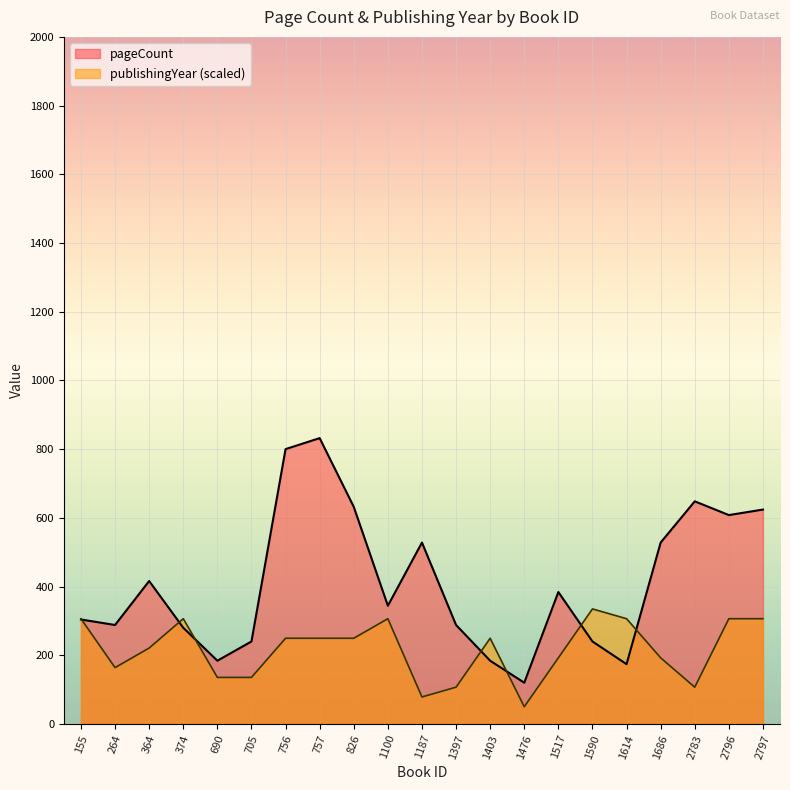

List the series in order of their overall mean, highest first.

pageCount, publishingYear (scaled)